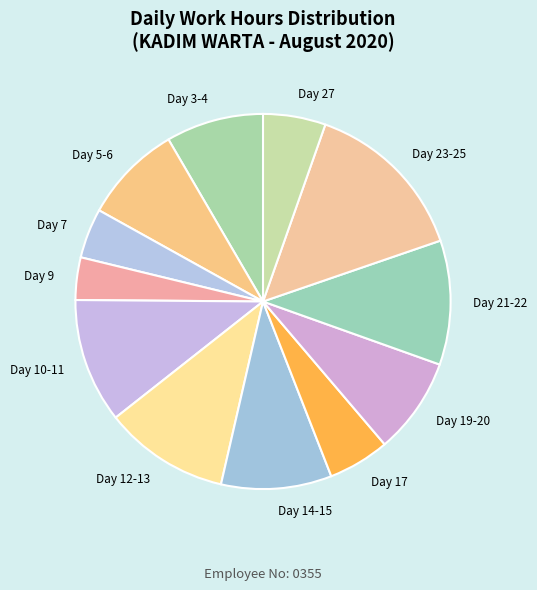

Do Day 17 and Day 5-6 together represent more than half of the pie?

No